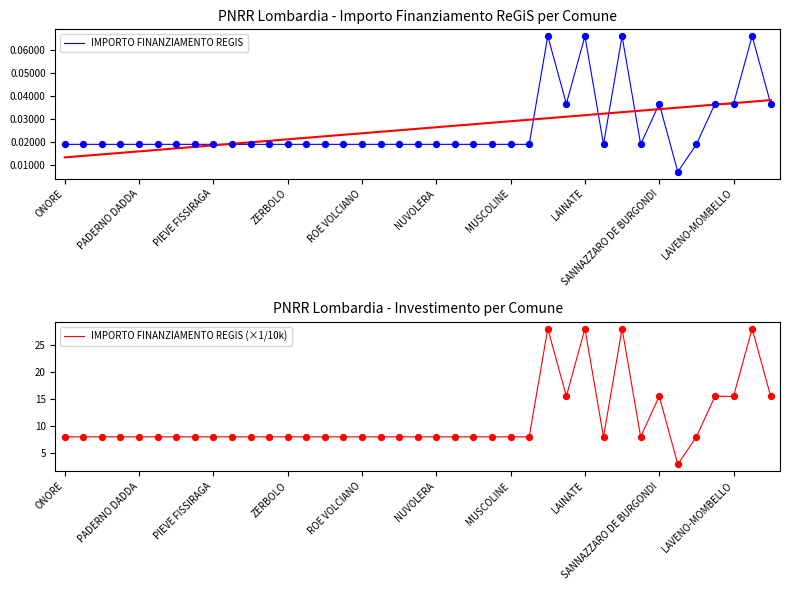

At which category is the sum across all series the highest?

26